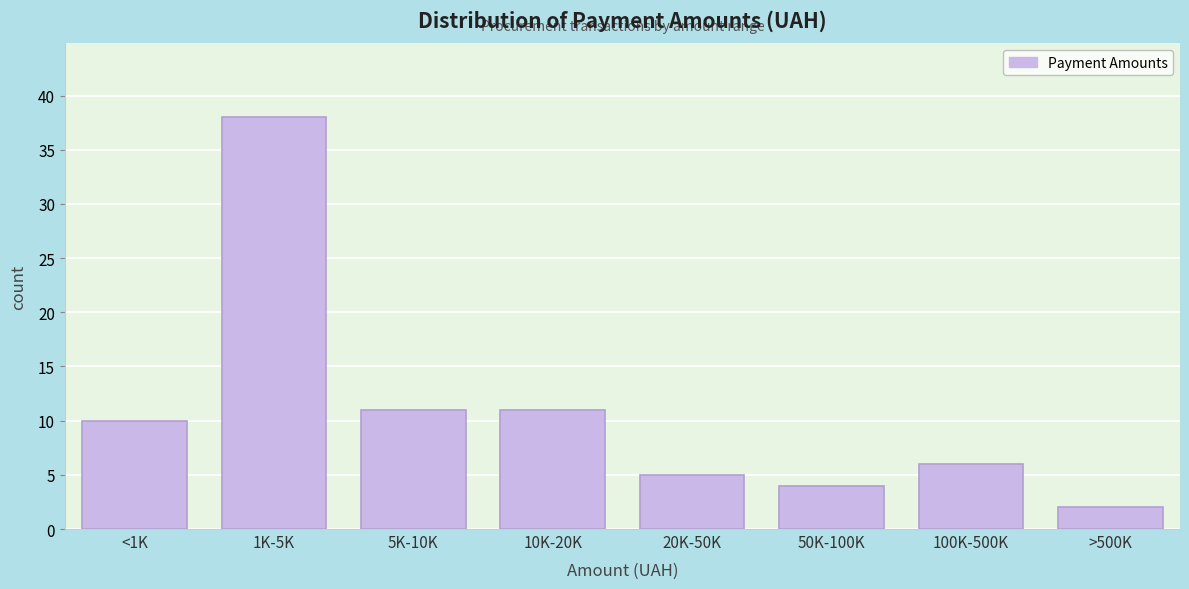

Reading right to left, what are all the values shown in this chart?

2	6	4	5	11	11	38	10